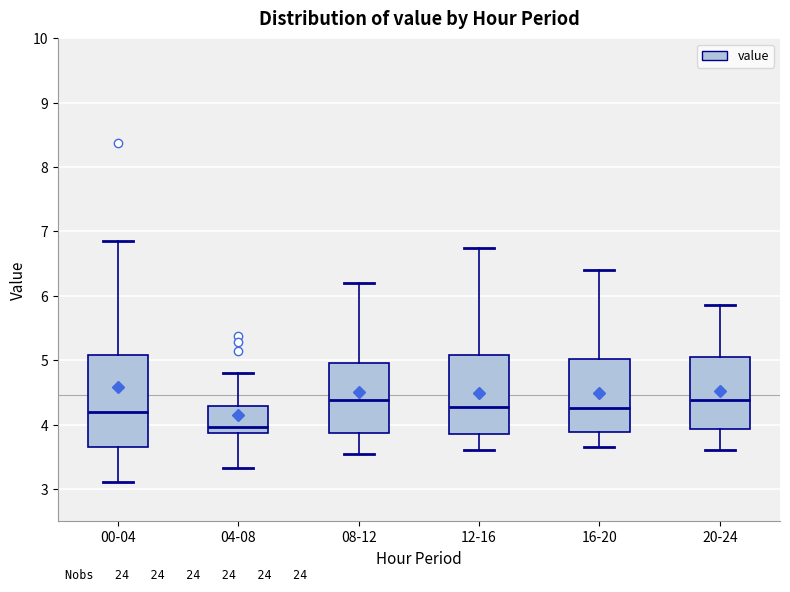

Reading left to right, read every box against the y-axis: the position of its median line, the range the box covers, and the ends of its whiskers. The values are not printed on the chart, so give them approximately, as read against the axis.

00-04: median 4.2, box 3.6 to 5.1, whiskers 3.1 to 6.9
04-08: median 4.0, box 3.9 to 4.3, whiskers 3.3 to 4.8
08-12: median 4.4, box 3.9 to 5.0, whiskers 3.6 to 6.2
12-16: median 4.3, box 3.9 to 5.1, whiskers 3.6 to 6.8
16-20: median 4.3, box 3.9 to 5.0, whiskers 3.7 to 6.4
20-24: median 4.4, box 3.9 to 5.1, whiskers 3.6 to 5.9